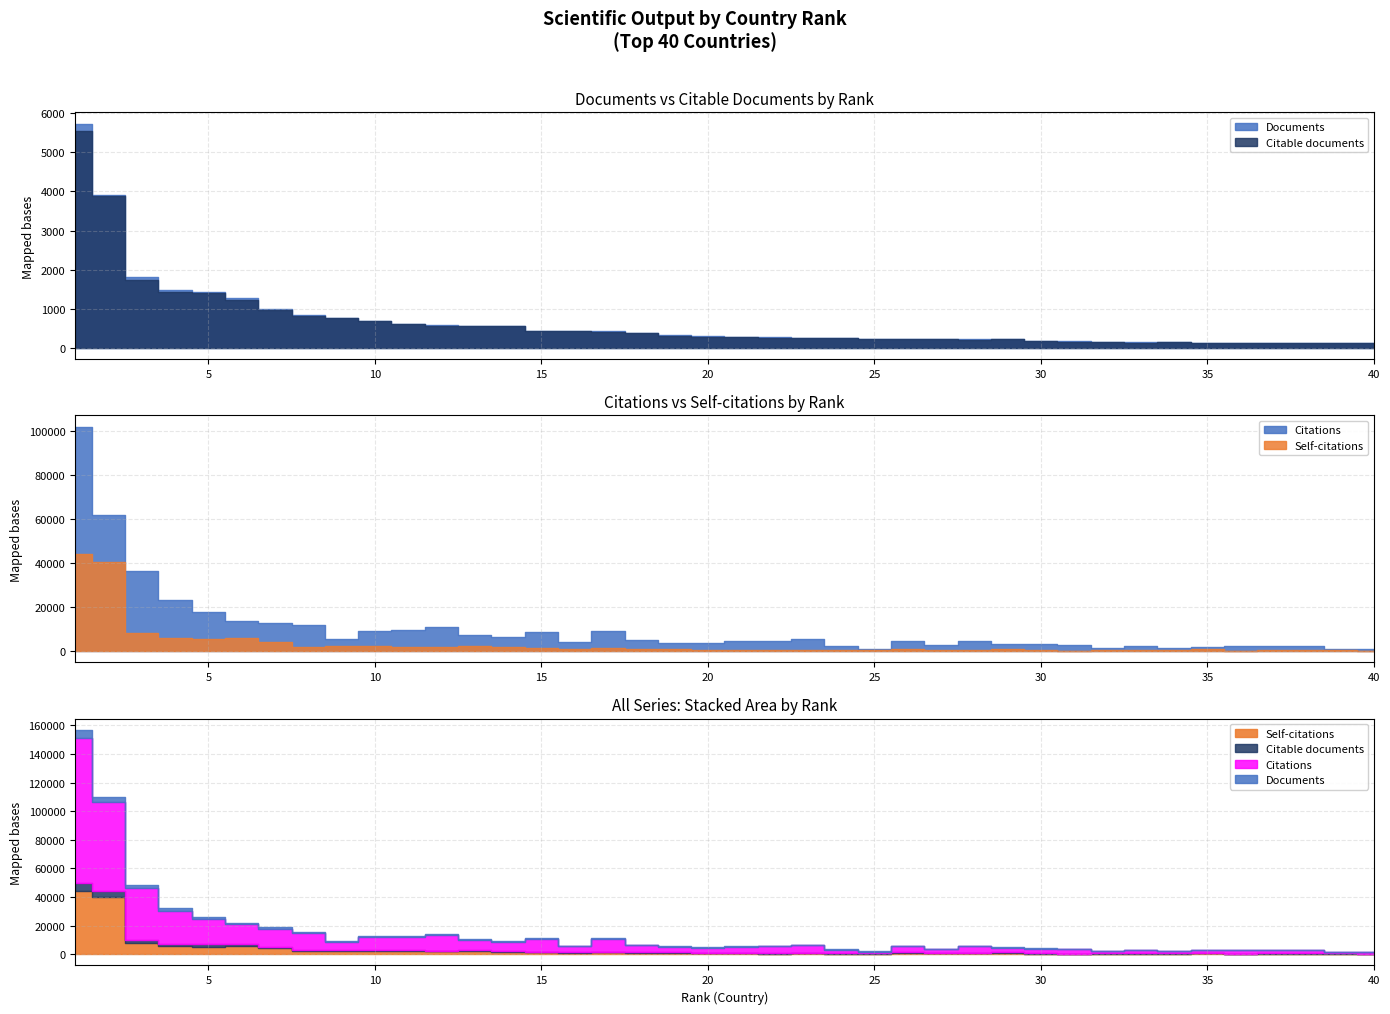

What is the value of the Self-citations point at the 7th from the left?

4025